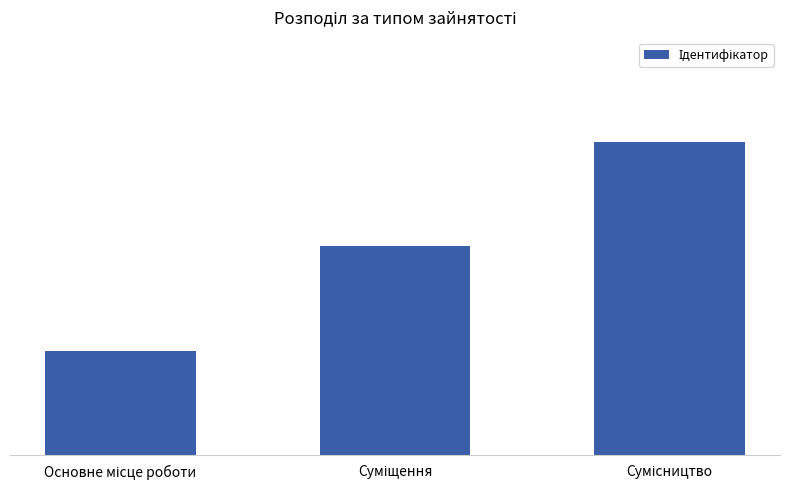

What is the minimum value shown in the chart?

1